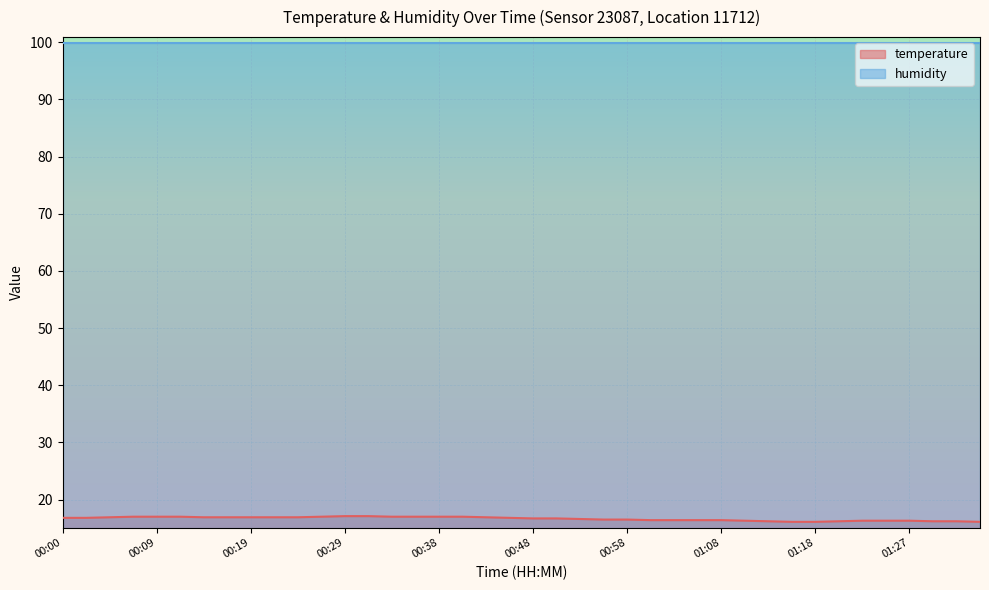

The chart shows a value of 16.9 at 00:17. True or false?

True